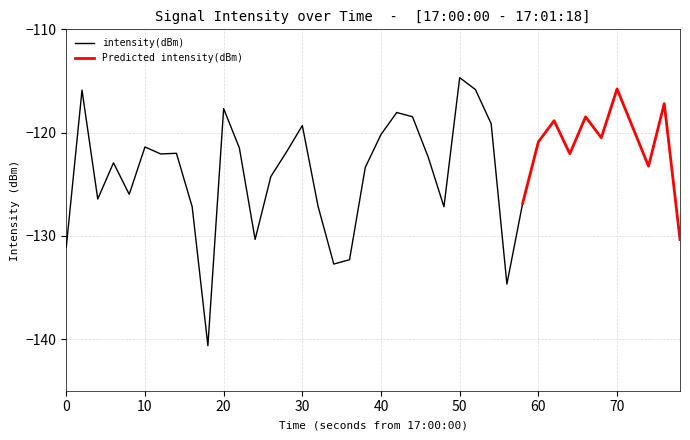

The value of intensity(dBm) at 0 is -131.1. True or false?

True